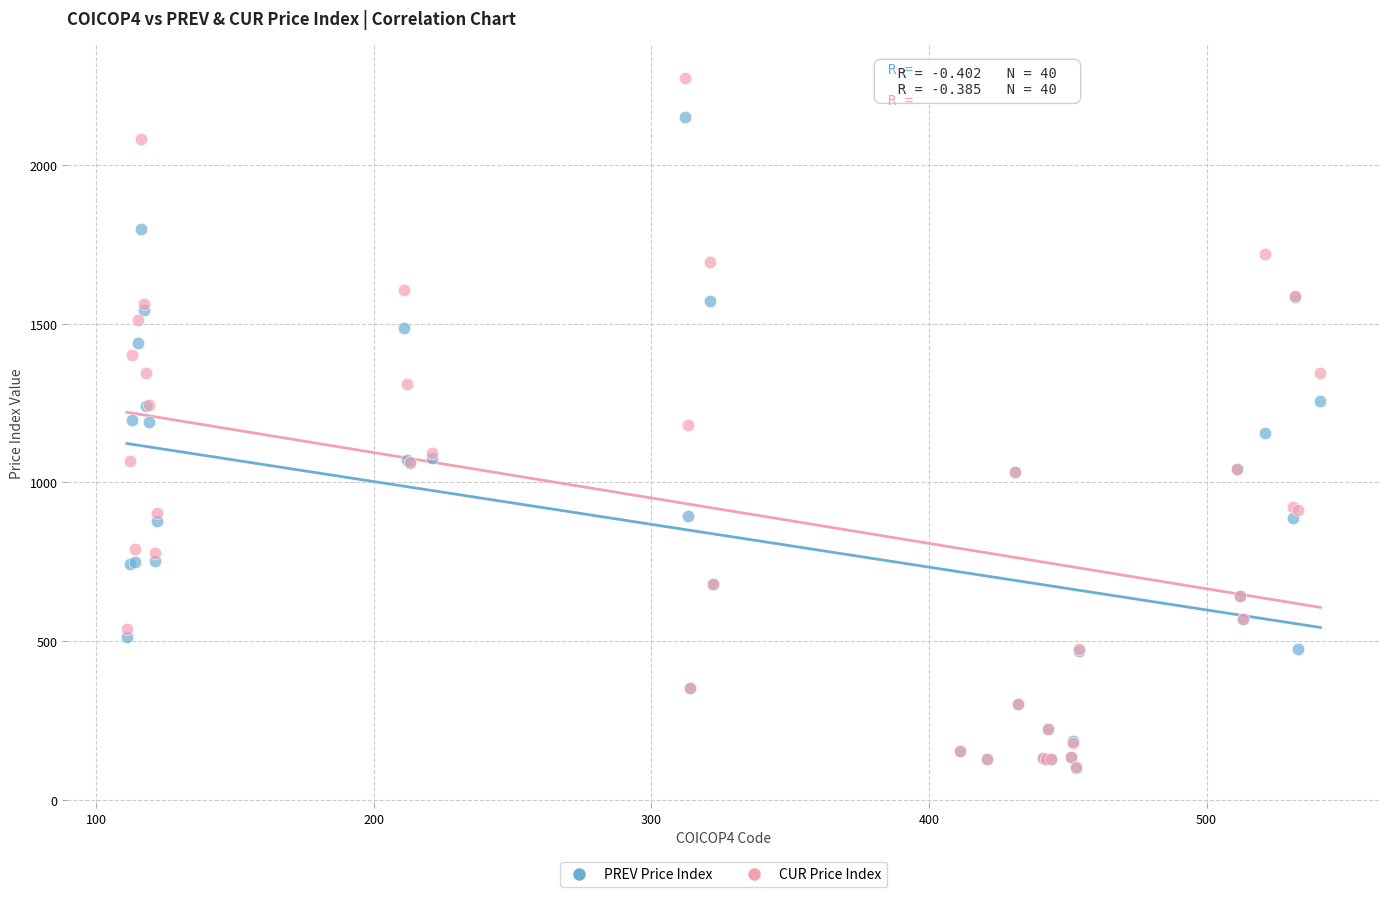

What are all the series names shown in the legend?

PREV Price Index, CUR Price Index